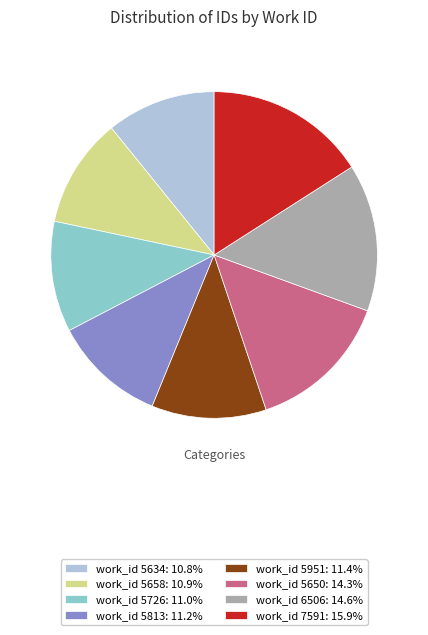

Approximately how many times larger is the value at work_id 7591: 15.9% compared to work_id 5634: 10.8%?

1.5